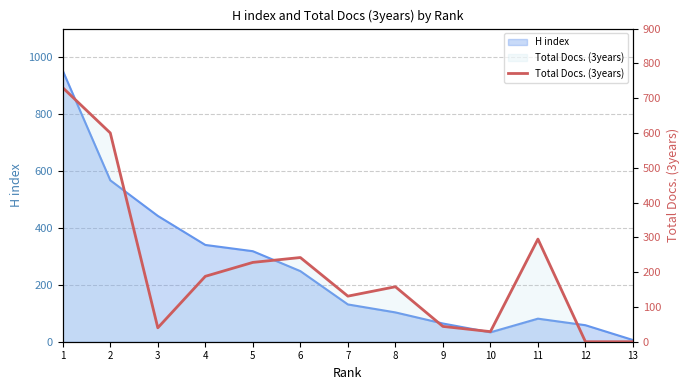

How many points are higher than both their immediate neighbors (excluding endpoints)?

3